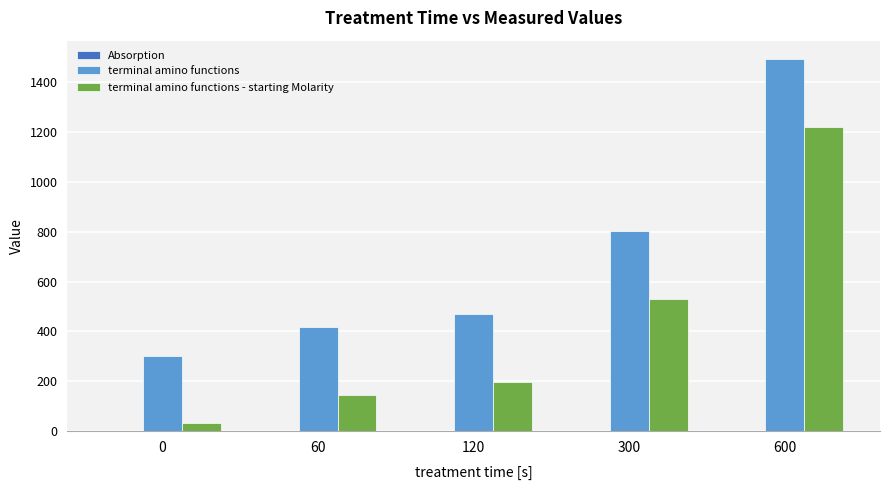

How many series are shown in this chart?

3